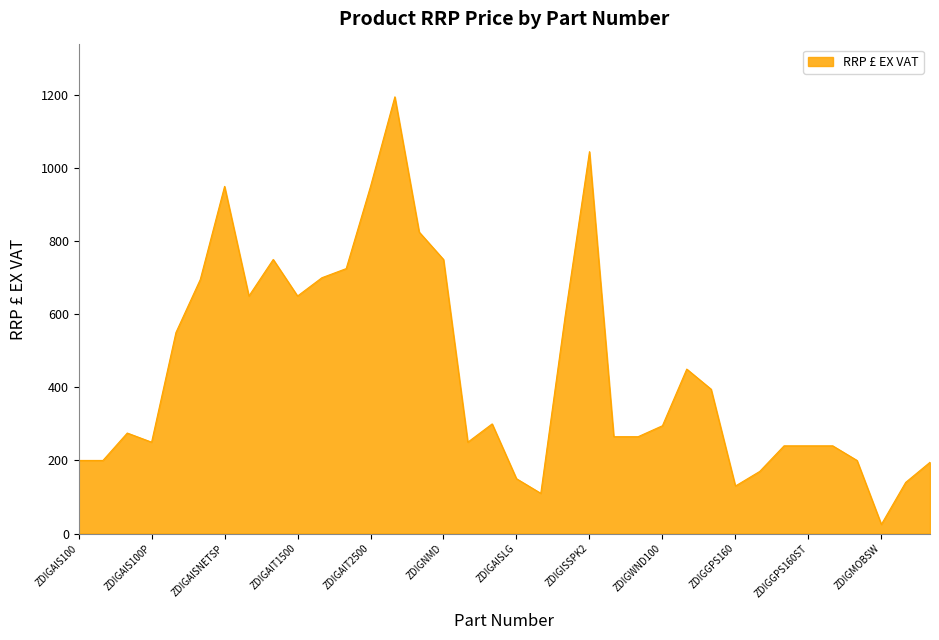

What is the difference between the maximum and minimum values?

1170